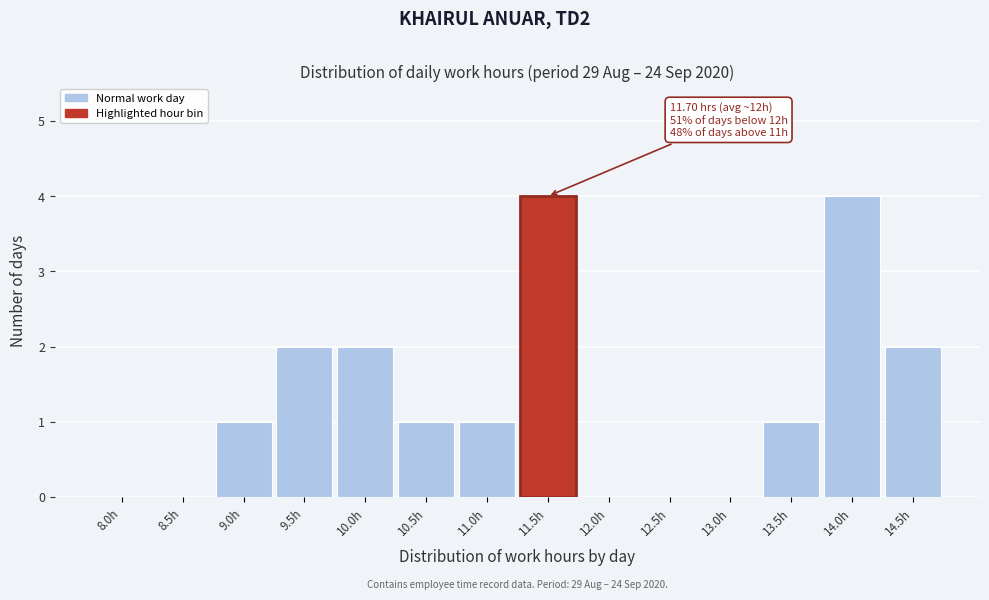

Reading left to right, transcribe all the data shown in this chart.

8.0h=0	8.5h=0	9.0h=1	9.5h=2	10.0h=2	10.5h=1	11.0h=1	11.5h=4	12.0h=0	12.5h=0	13.0h=0	13.5h=1	14.0h=4	14.5h=2